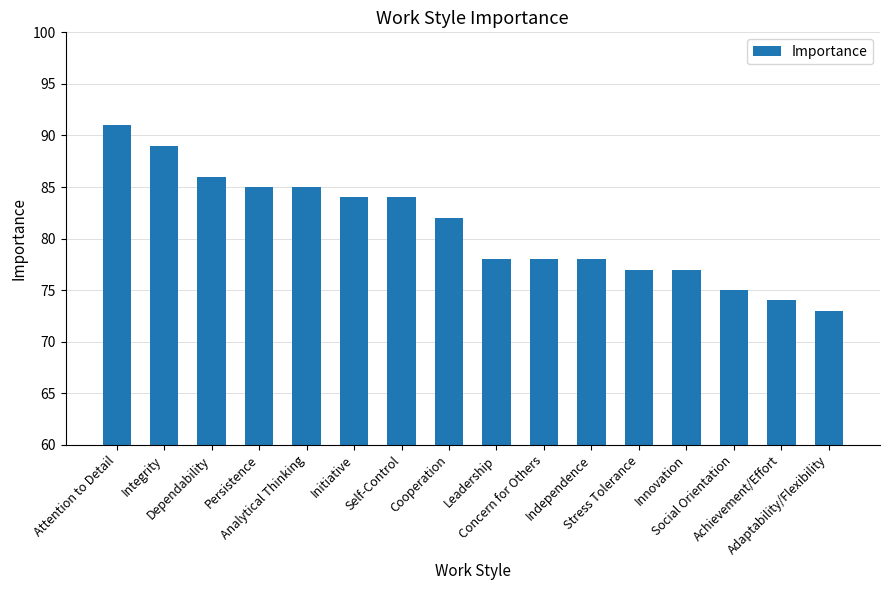

At which label is the value closest to 82?

Cooperation